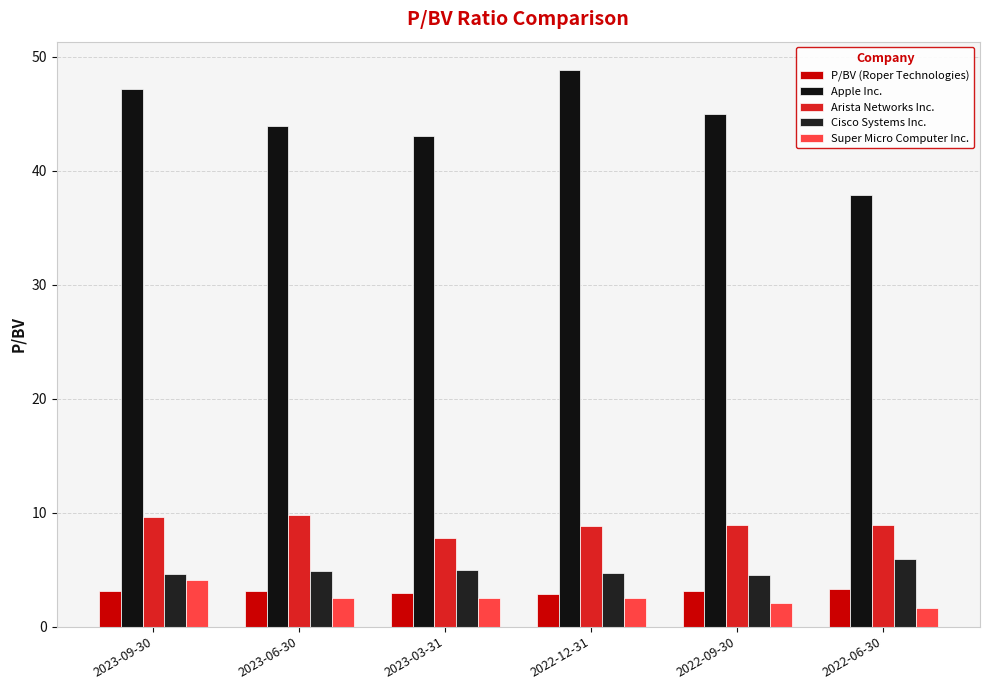

At how many categories does at least one series exceed 12?

6